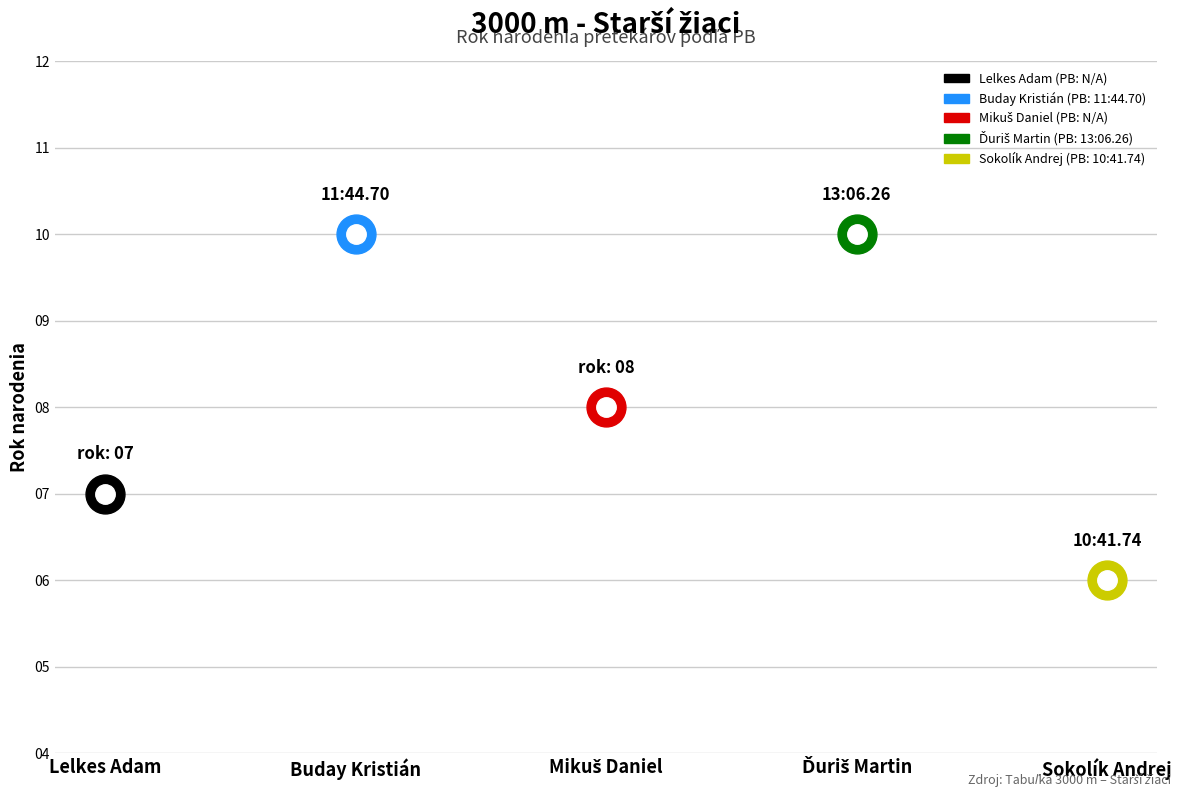

Reading left to right, extract all data points from this chart.

7	10	8	10	6